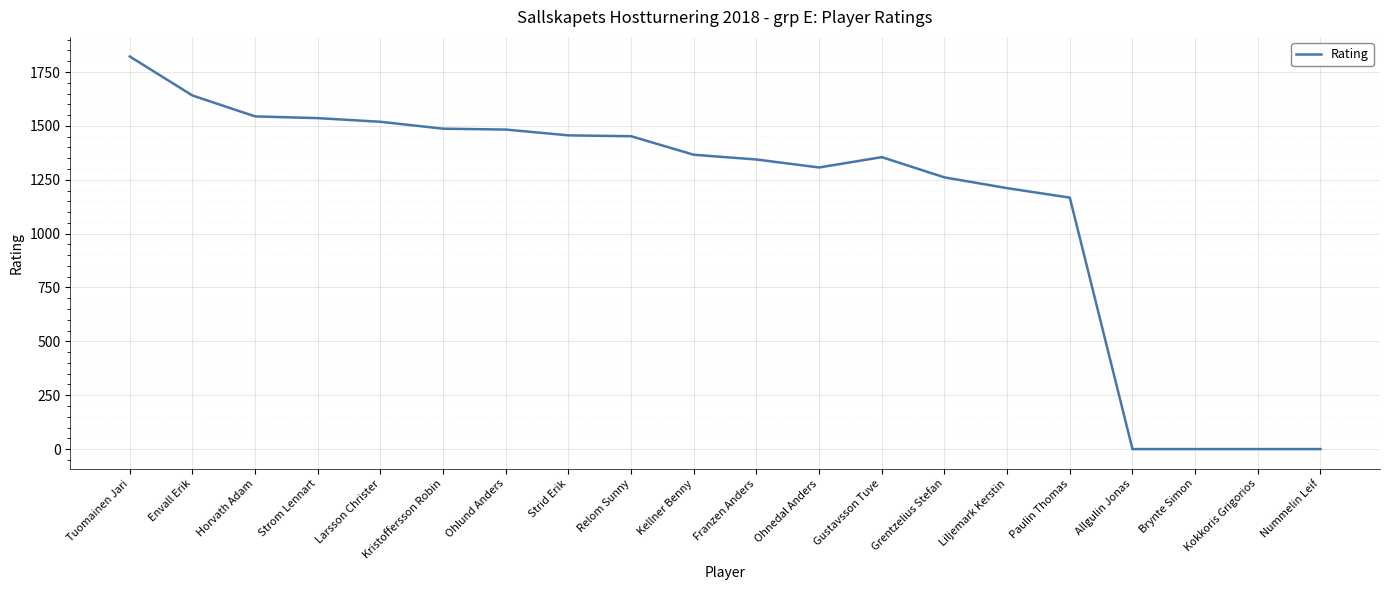

Where is the data nearest to the value 911?

Paulin Thomas